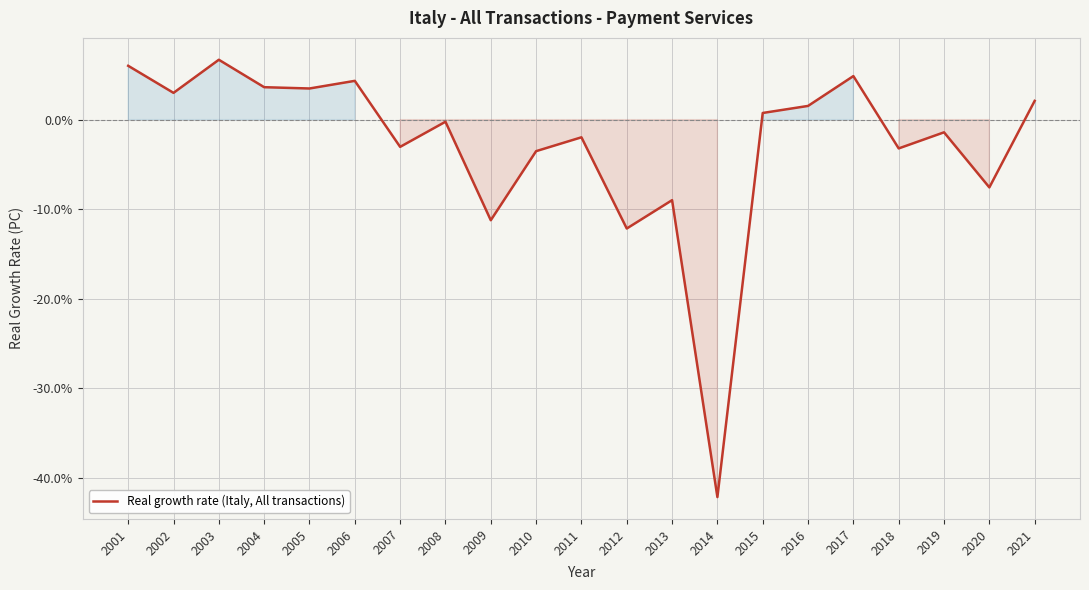

How many values are below 0?

11